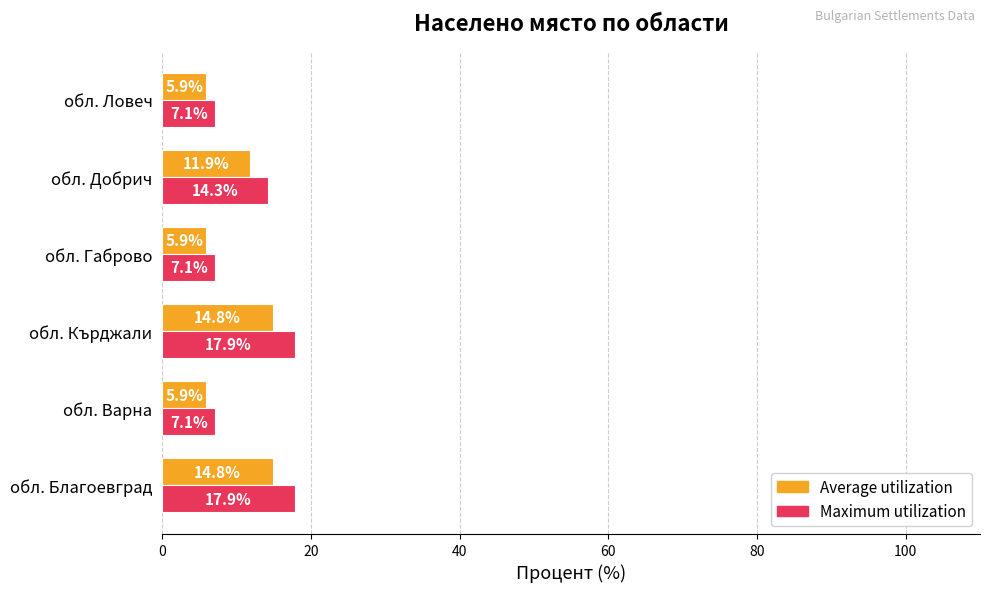

What is the average value of the Average utilization series?

9.9